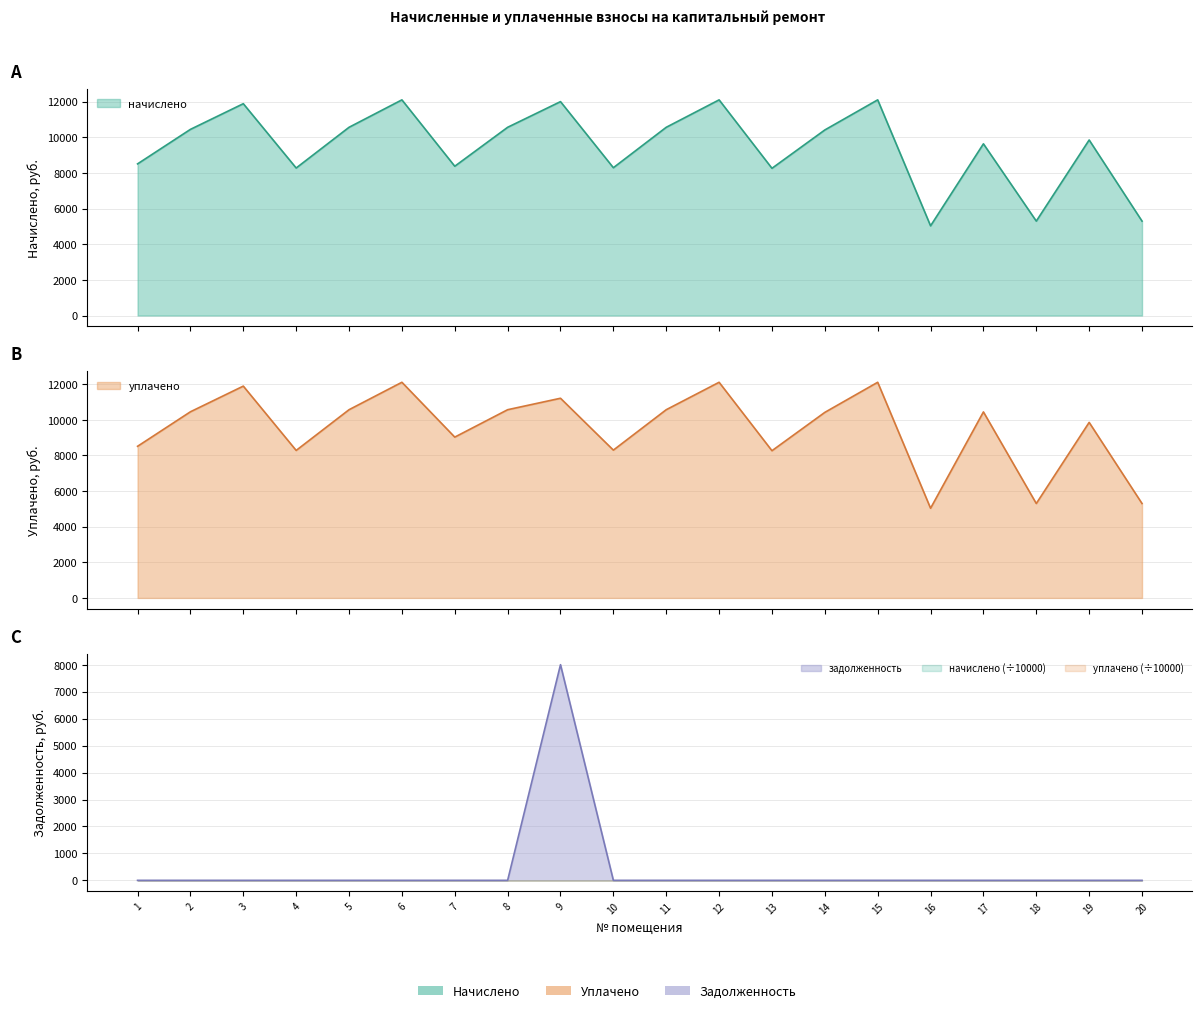

At which category is the sum across all series the highest?

9